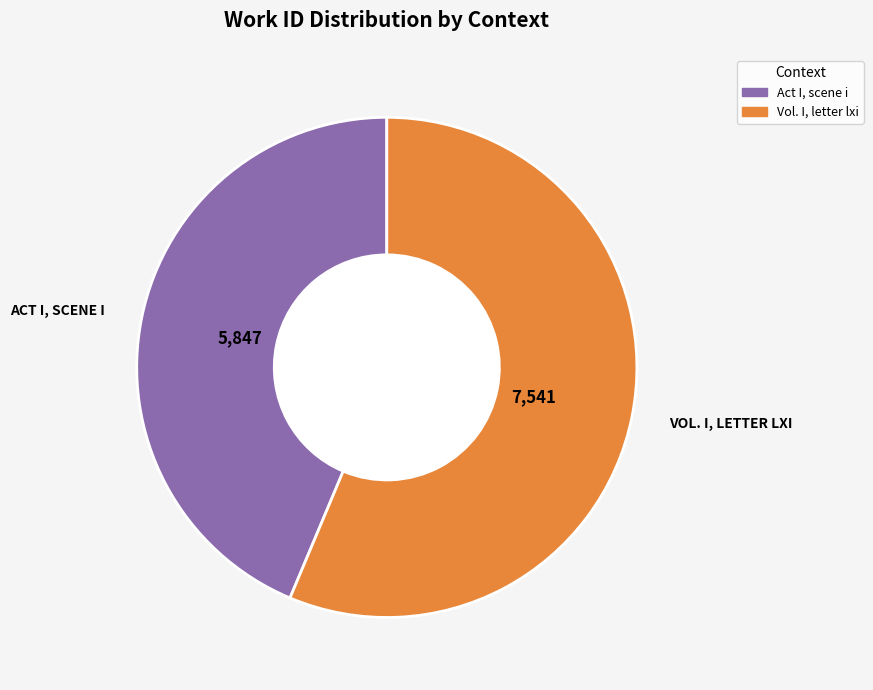

Is Act I, scene i the majority of the pie?

No